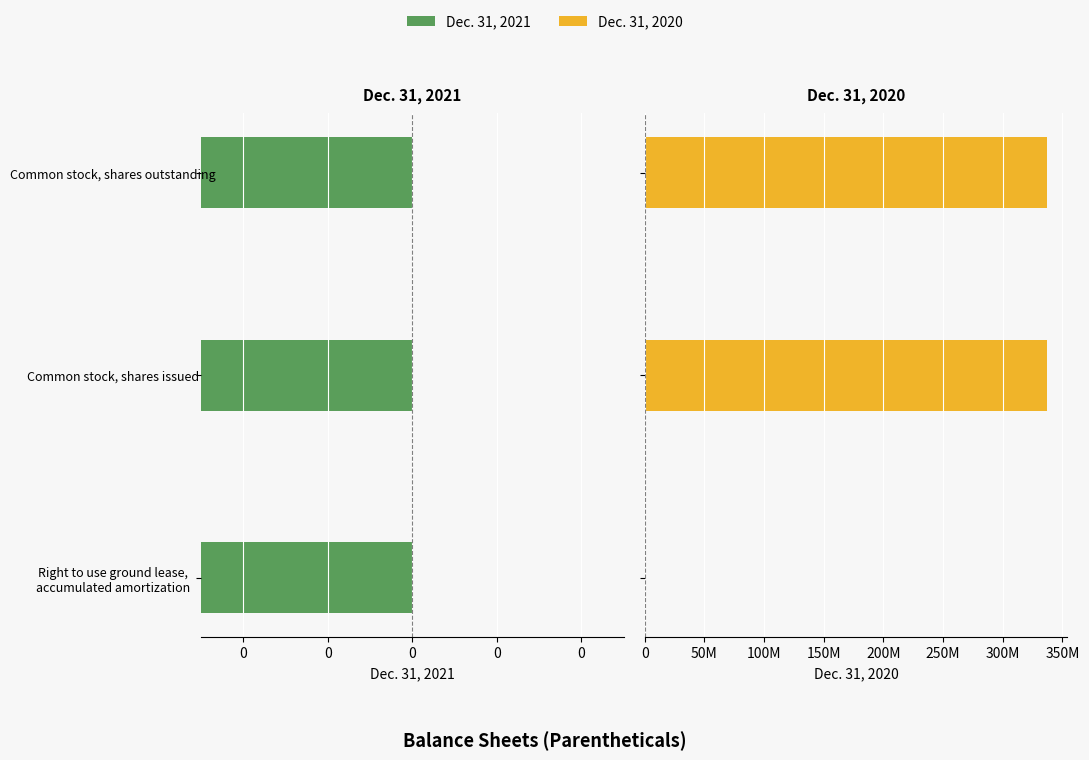

How many distinct data groups are displayed?

2